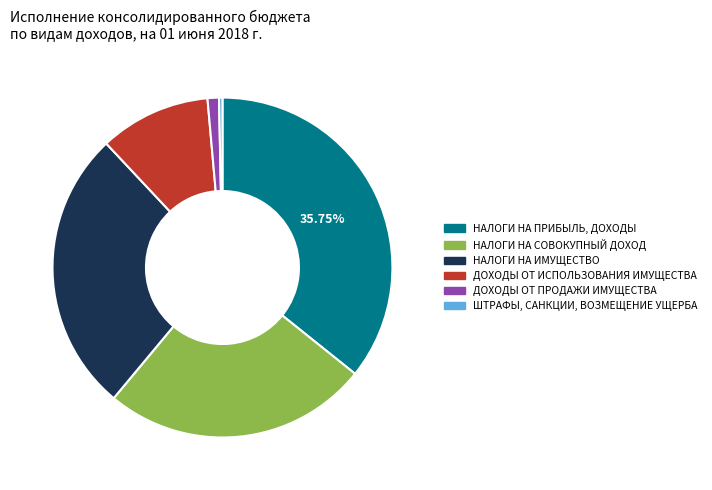

Which category has the smallest portion of the pie?

ШТРАФЫ, САНКЦИИ, ВОЗМЕЩЕНИЕ УЩЕРБА